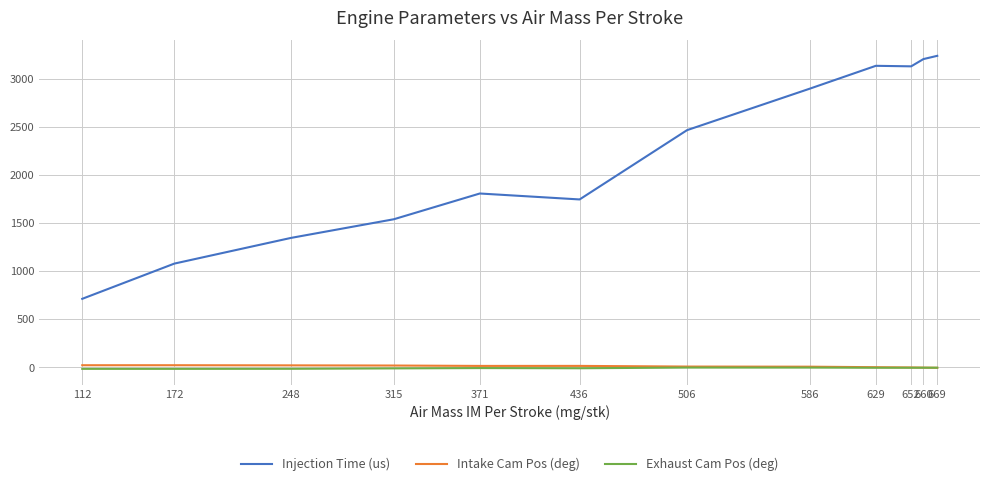

Does the chart have visible grid lines?

Yes